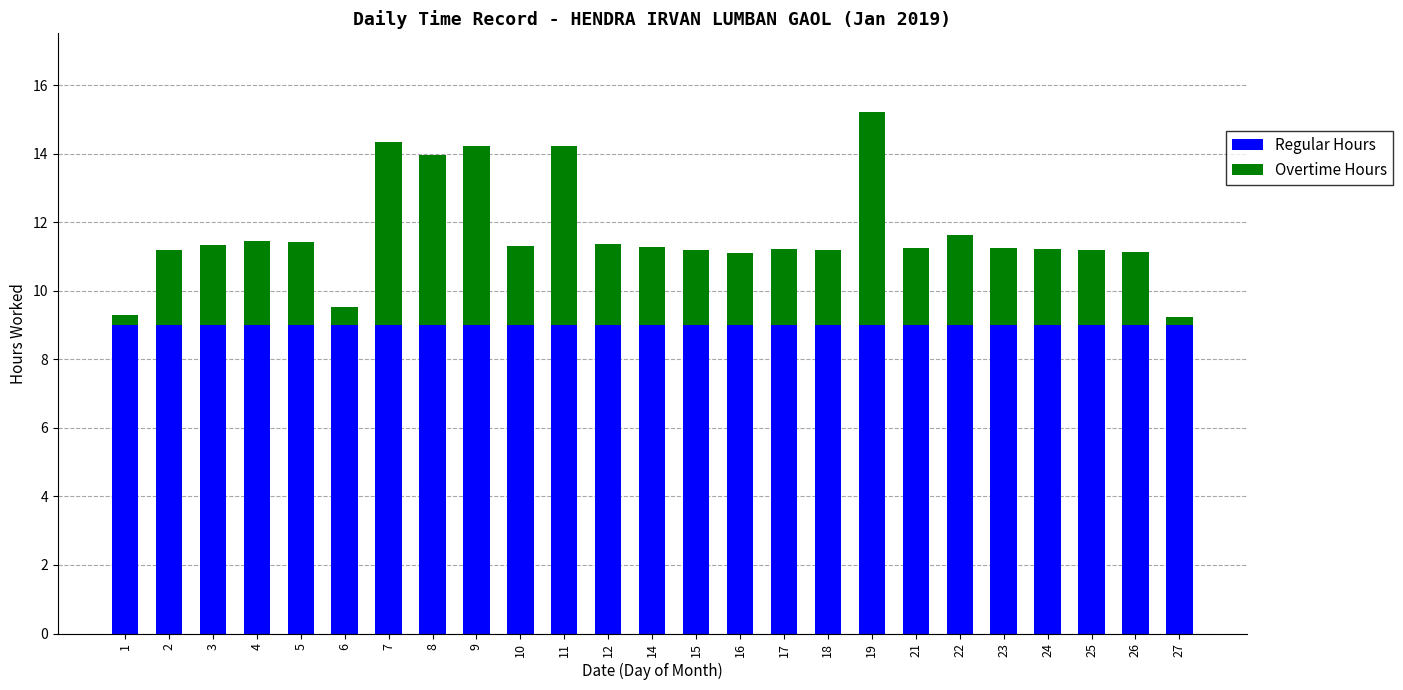

At which category is the sum across all series the highest?

19